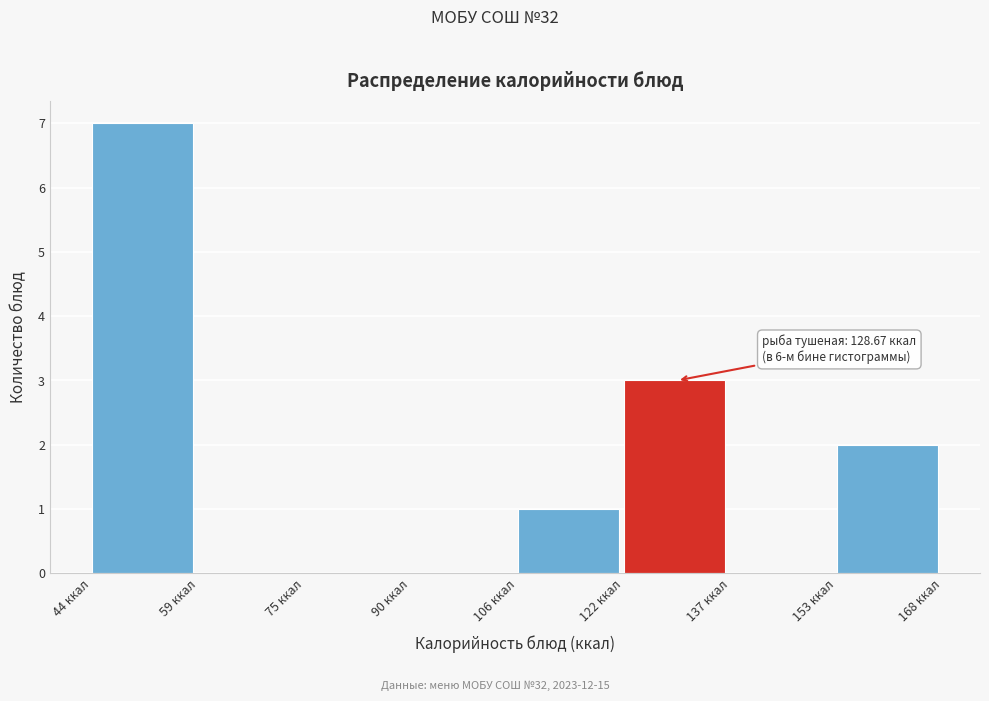

Which range on the x-axis has the tallest bar?

44 to 60